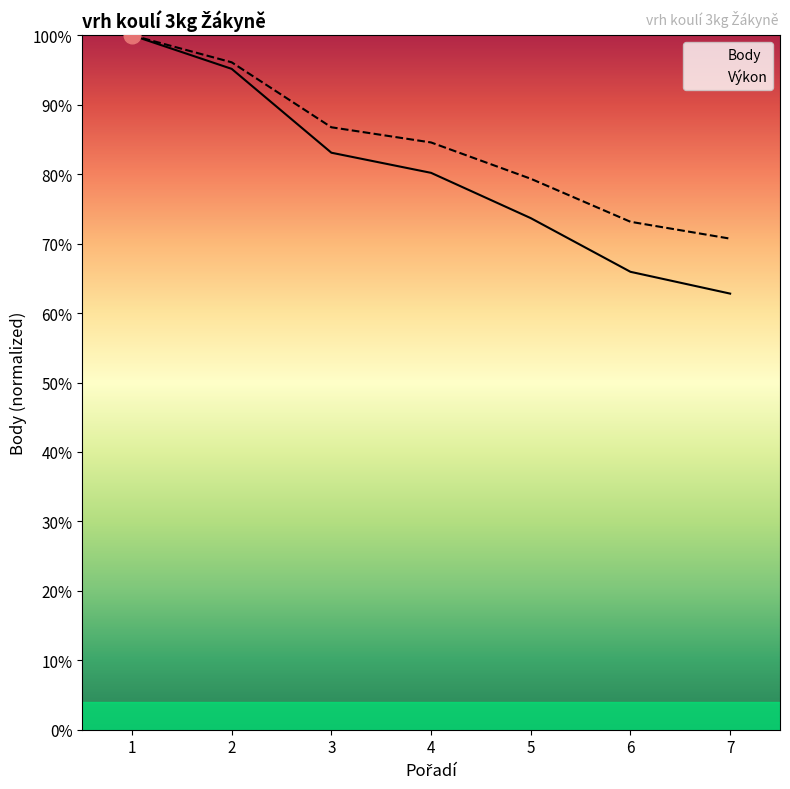

Which series has the largest total across all categories?

Výkon